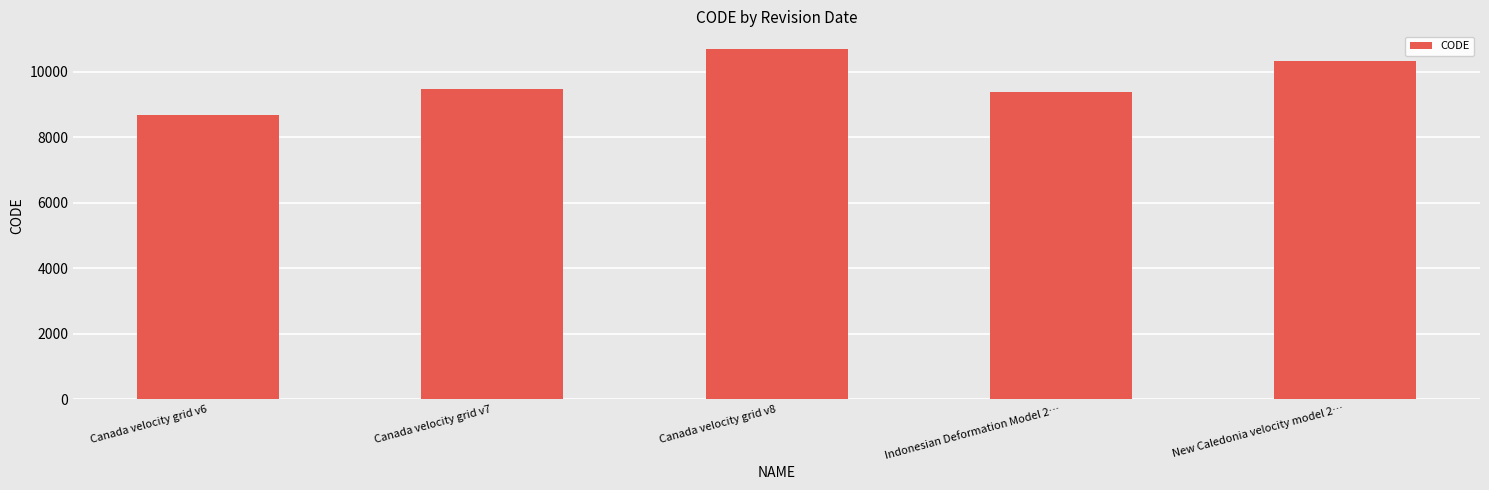

What is the label of the 5th bar from the left?

New Caledonia velocity model 2…